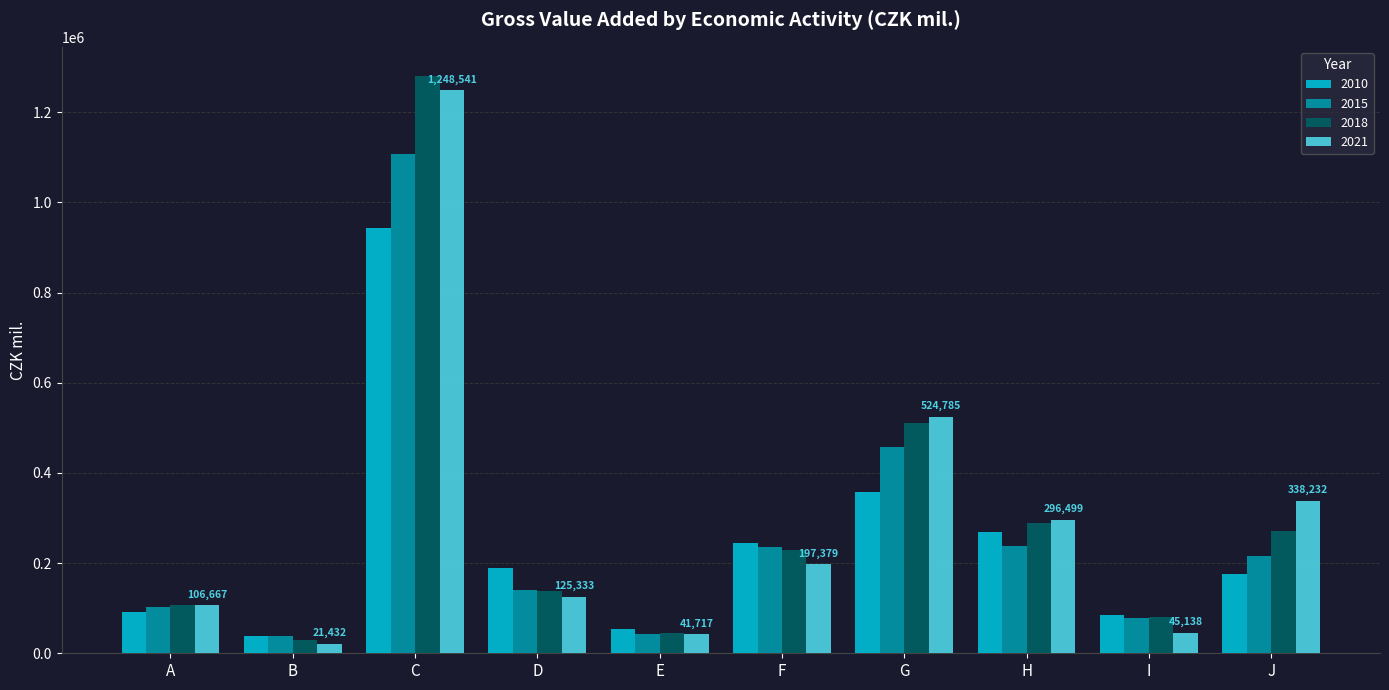

True or false: 2018 has a value of 270310 at J.

True